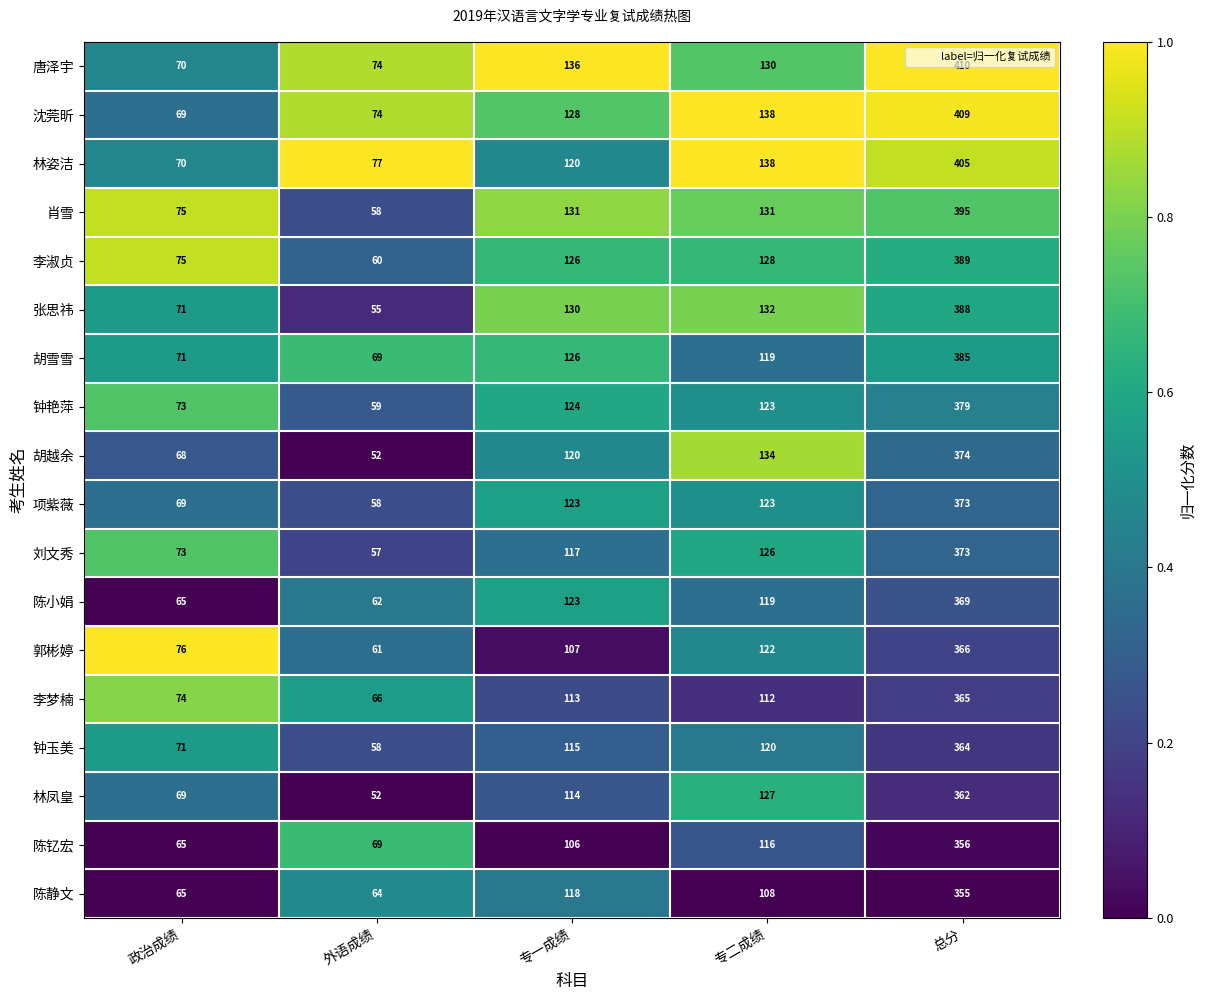

List the labels in order of 胡越余 value, largest first.

总分, 专二成绩, 专一成绩, 政治成绩, 外语成绩